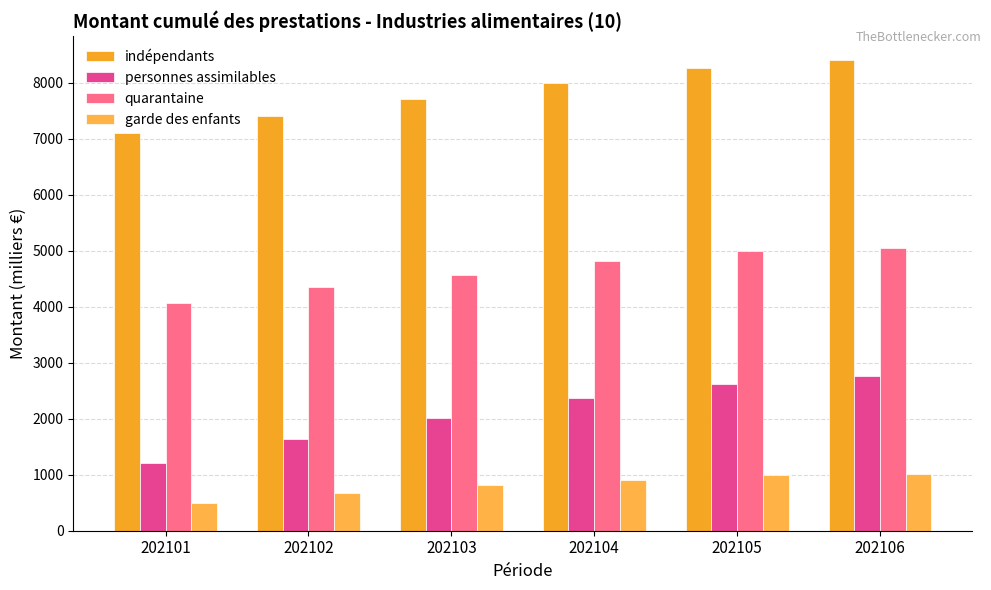

Is the value of garde des enfants at 202103 greater than the value of quarantaine at 202104?

No